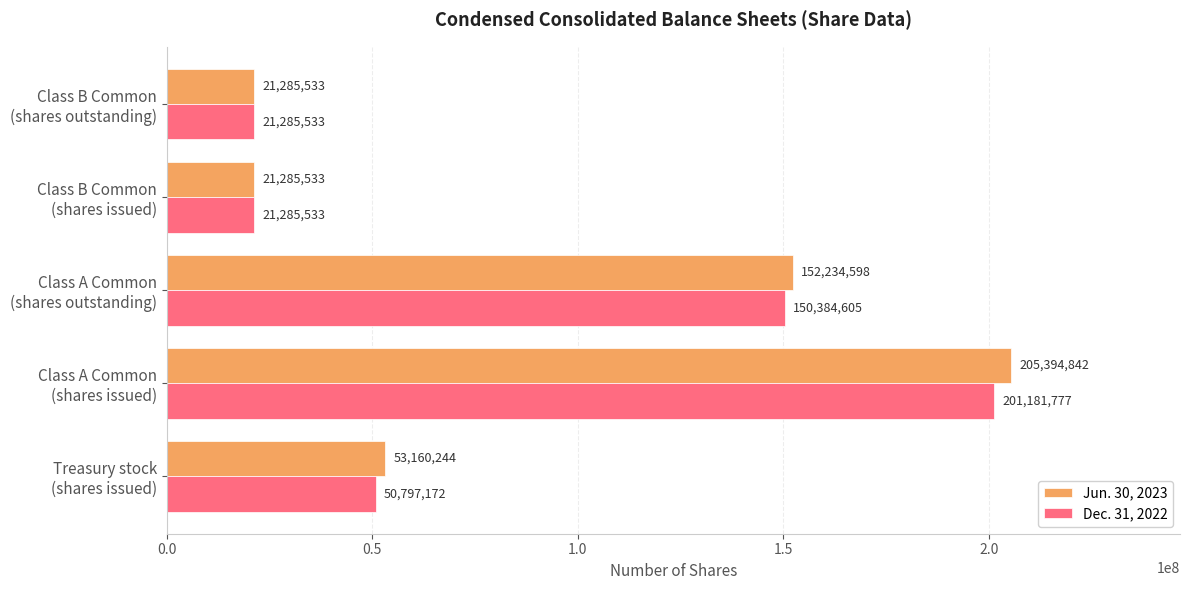

Which series has the largest total across all categories?

Jun. 30, 2023